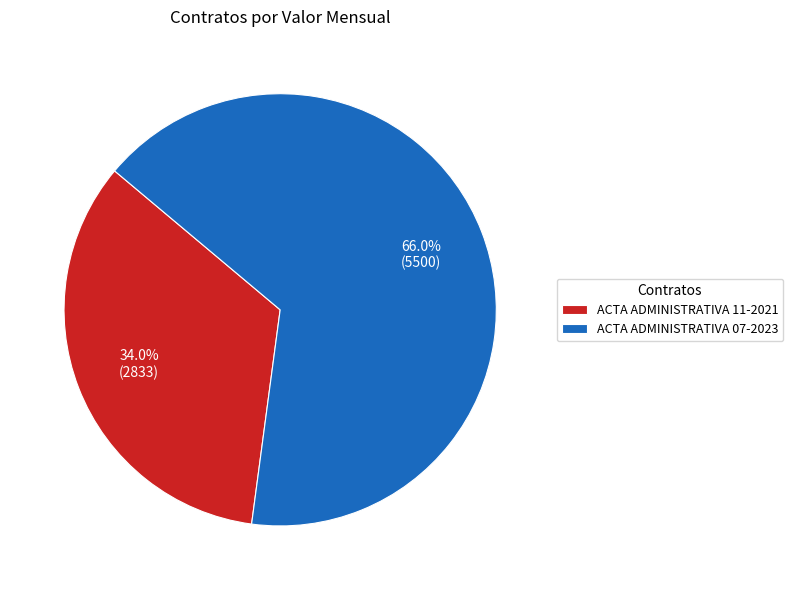

Which category has the biggest portion of the pie?

ACTA ADMINISTRATIVA 07-2023